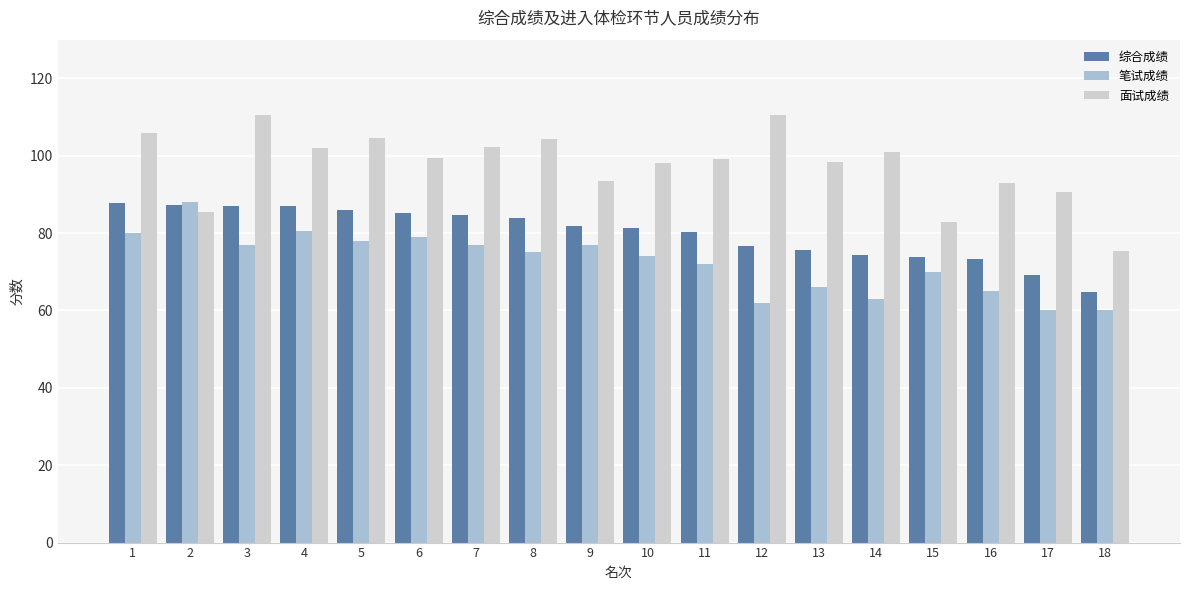

What is the highest value of the 笔试成绩 series?

88.0